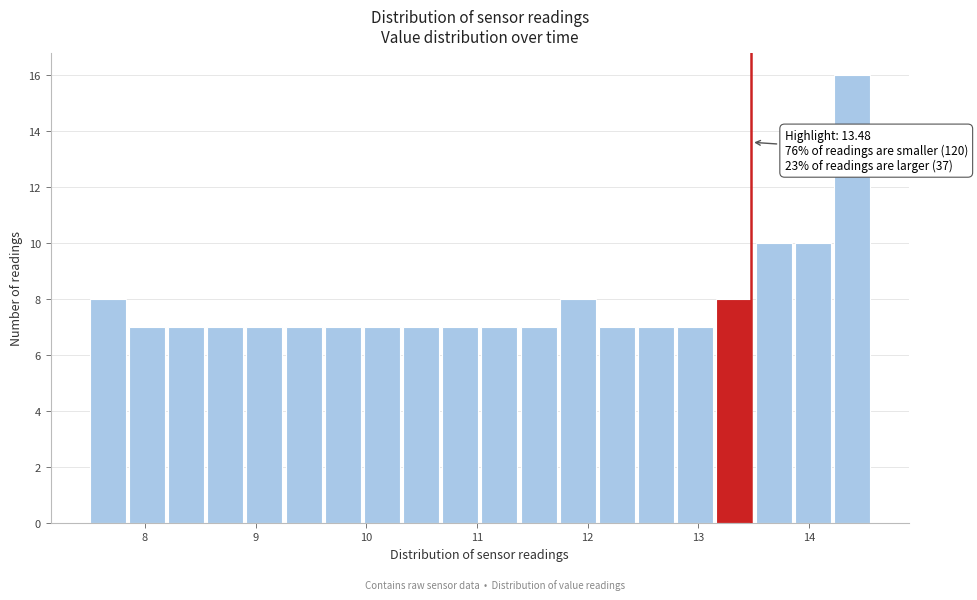

Around what value on the x-axis is the tallest bar? Give the approximate position of its centre, as read against the axis.

14.4